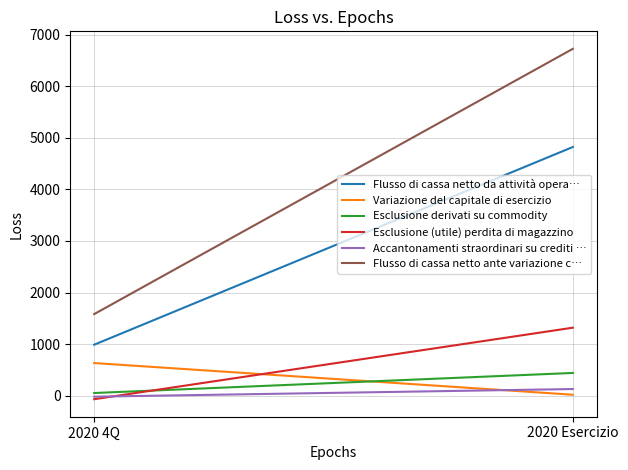

What is the highest value of the Flusso di cassa netto da attività opera… series?

4822